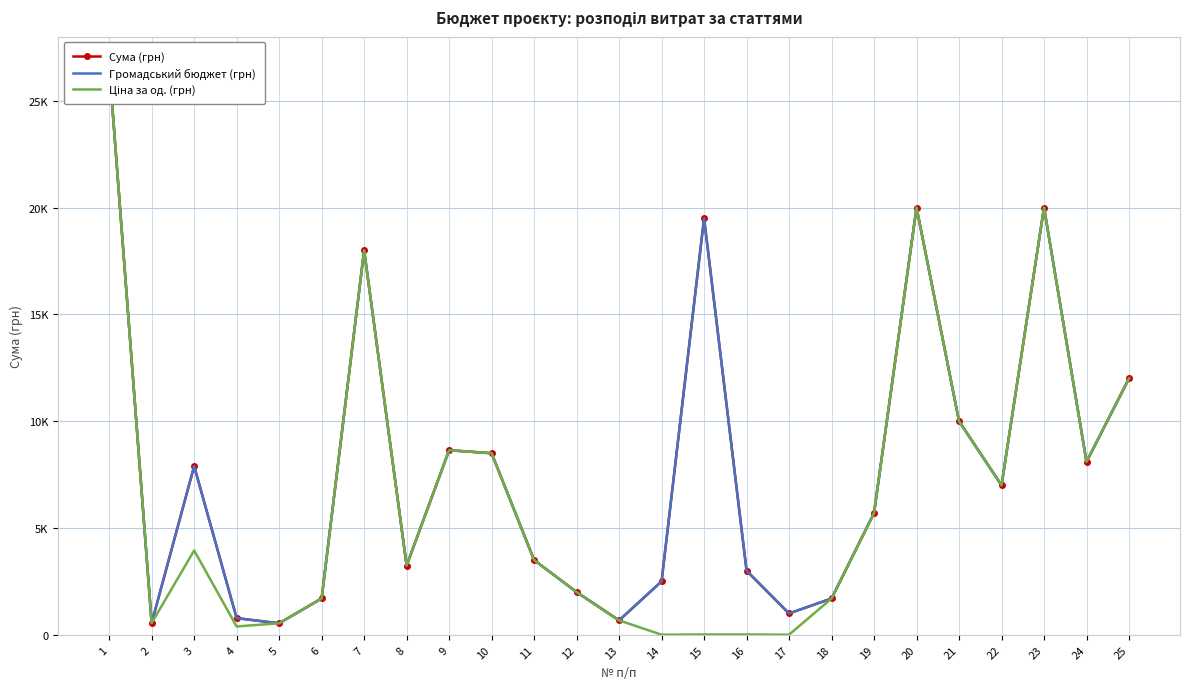

Where does the Громадський бюджет (грн) series first go above 5700?

1